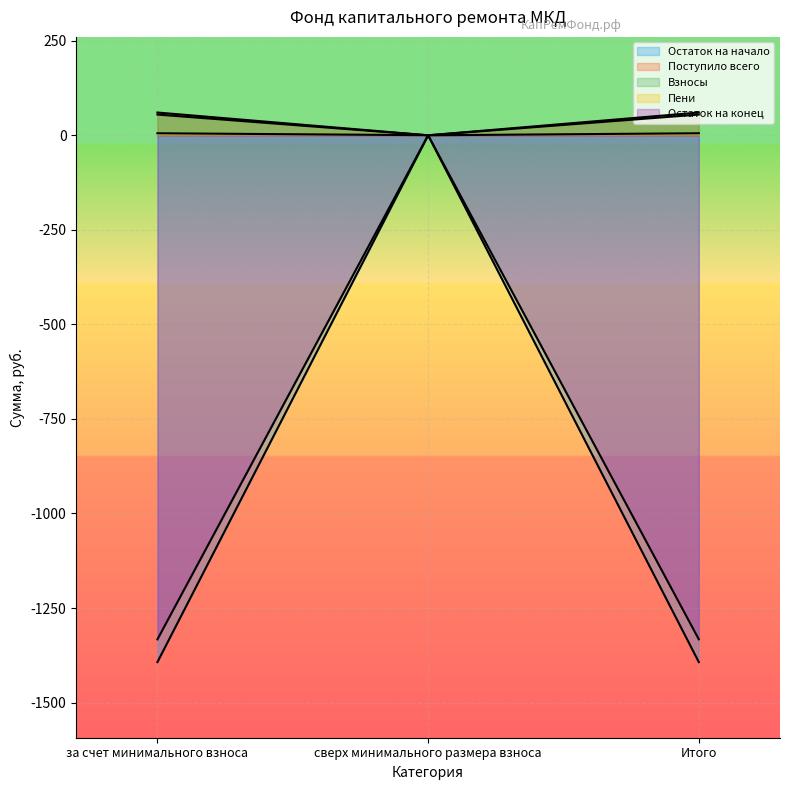

Reading left to right, extract all data points from this chart.

Остаток на начало: -1393.0	0.0	-1393.0
Поступило всего: 60.2	0.0	60.2
Взносы: 54.8	0.0	54.8
Пени: 5.4	0.0	5.4
Остаток на конец: -1332.8	0.0	-1332.8